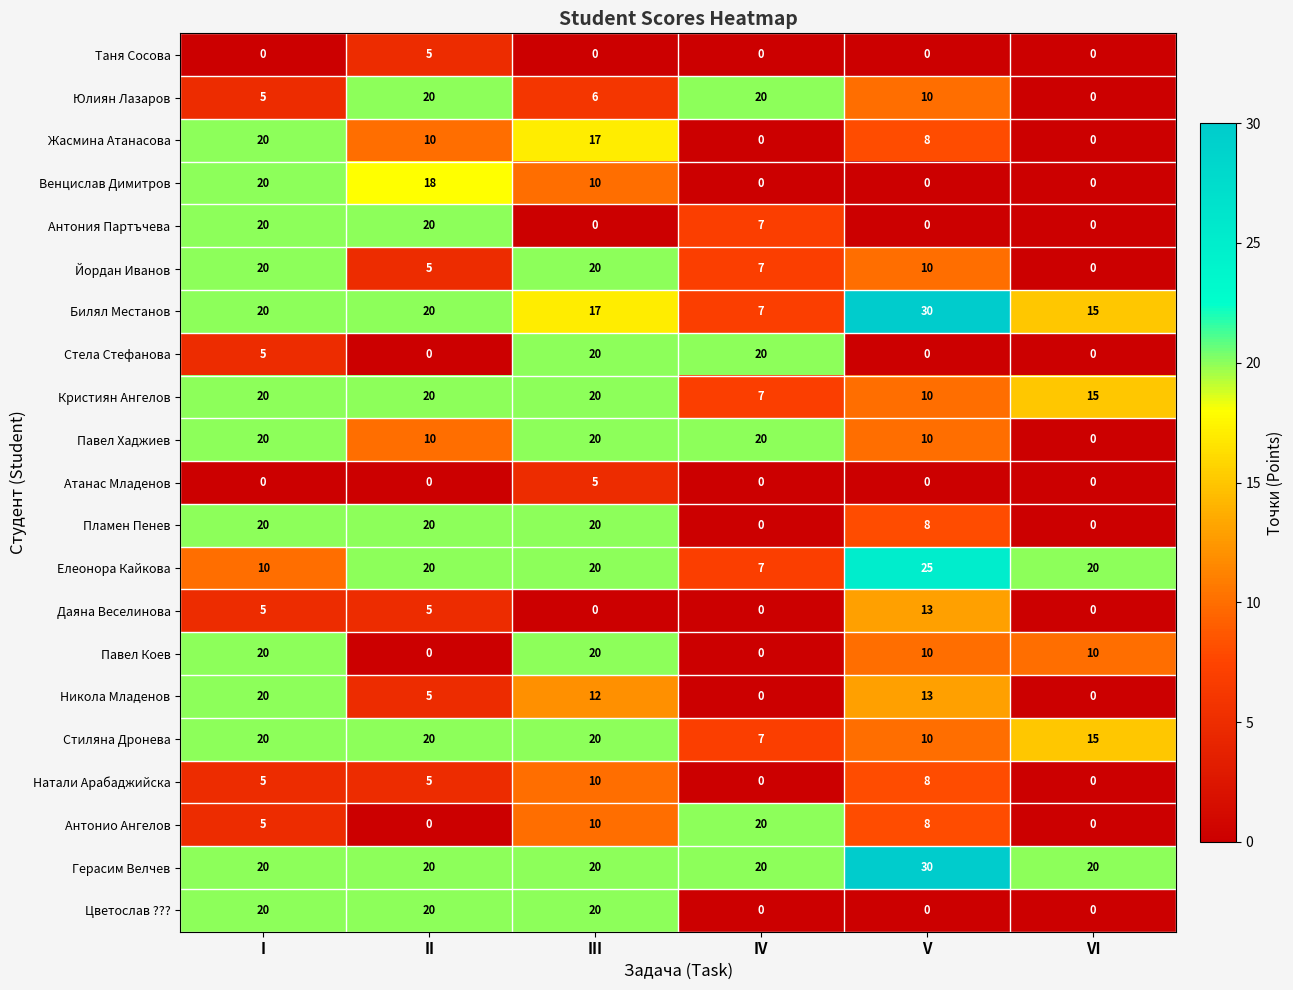

Which series has the largest range (max minus min)?

Билял Местанов